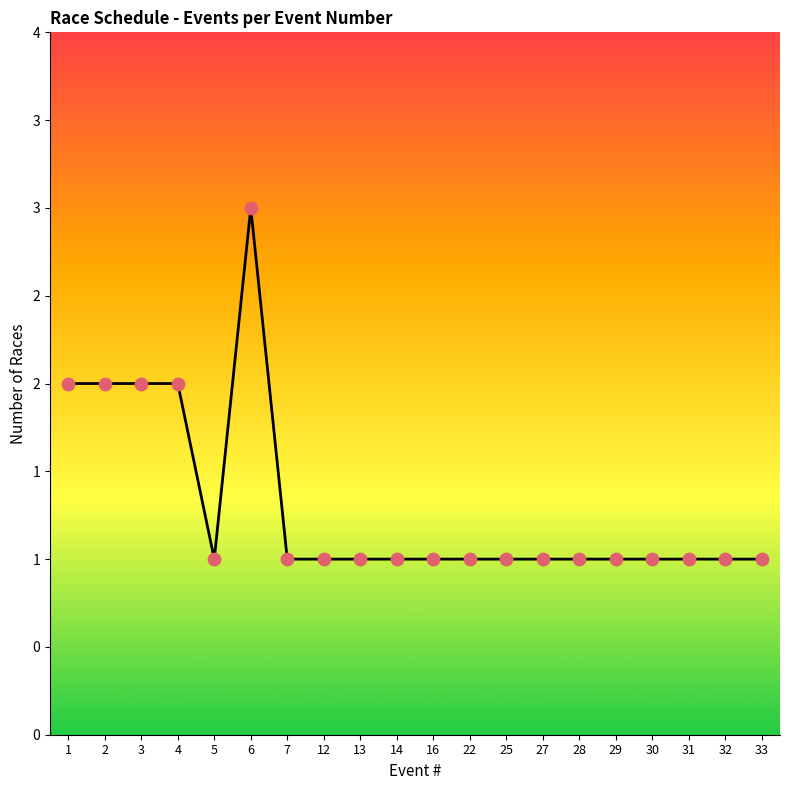

Is this an area chart (filled region under the line)?

Yes